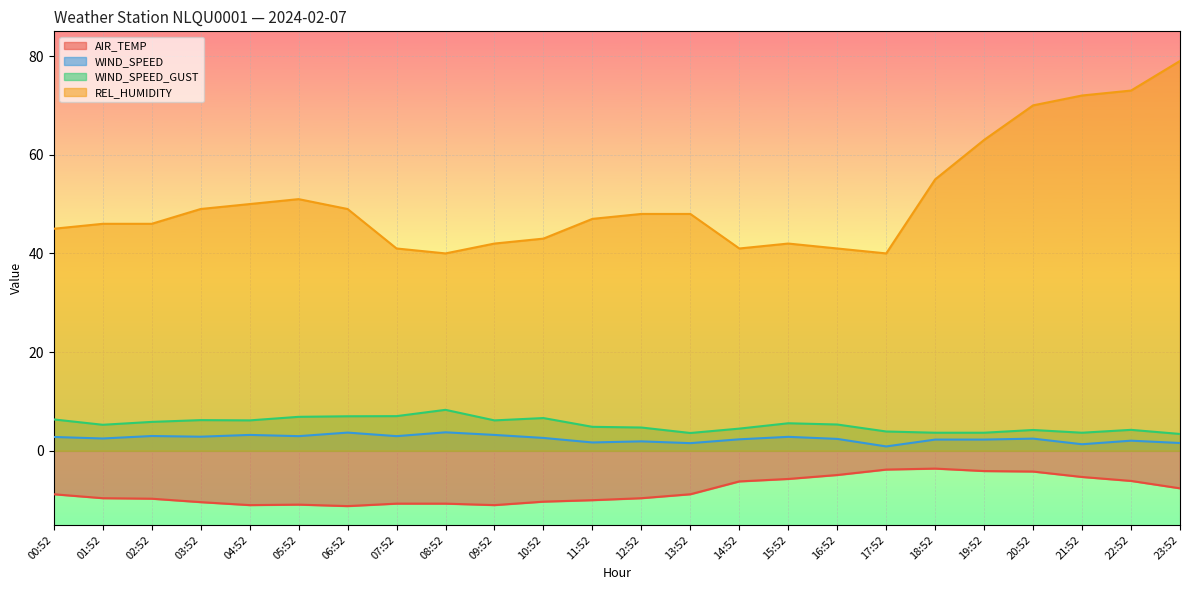

True or false: AIR_TEMP and WIND_SPEED_GUST intersect in this chart.

False